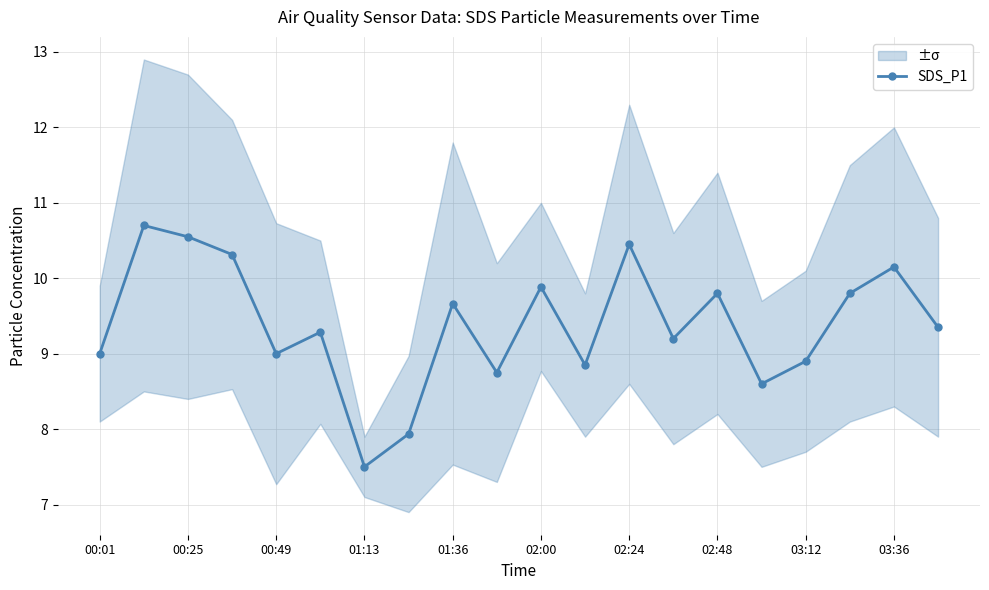

What is the difference between the maximum and minimum values?

3.2